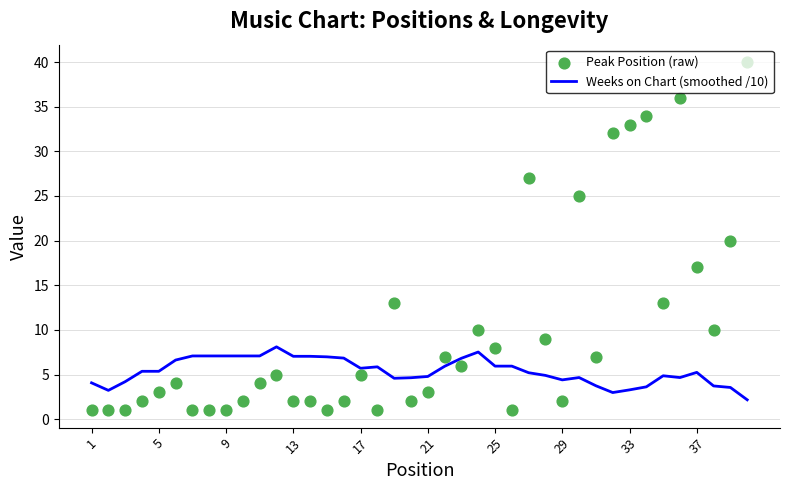

At how many categories does at least one series exceed 35?

2